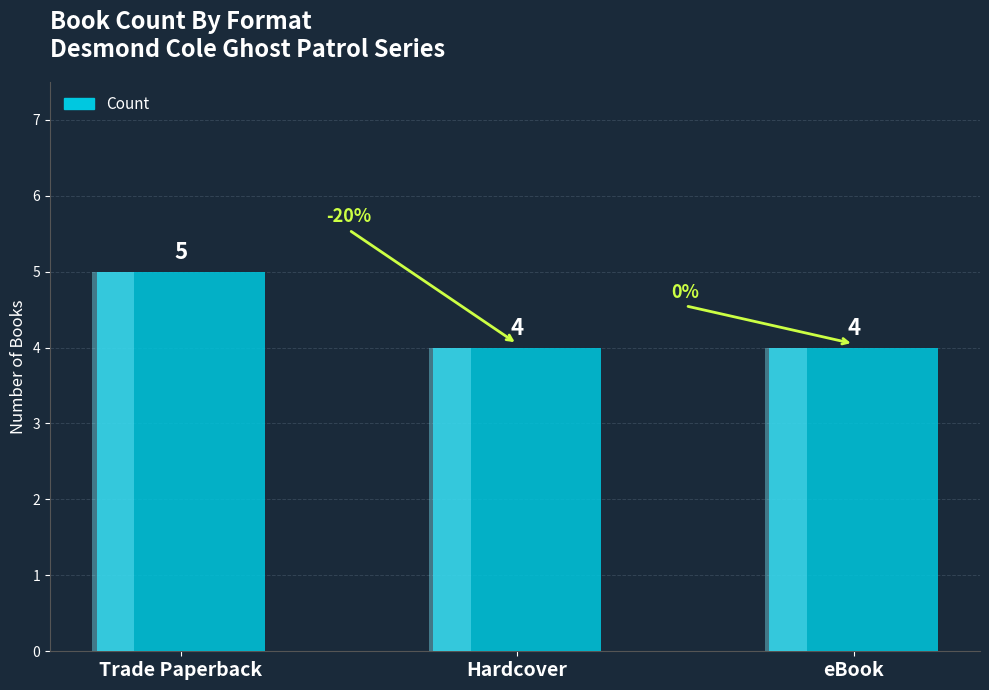

Count the number of data series in this chart.

1